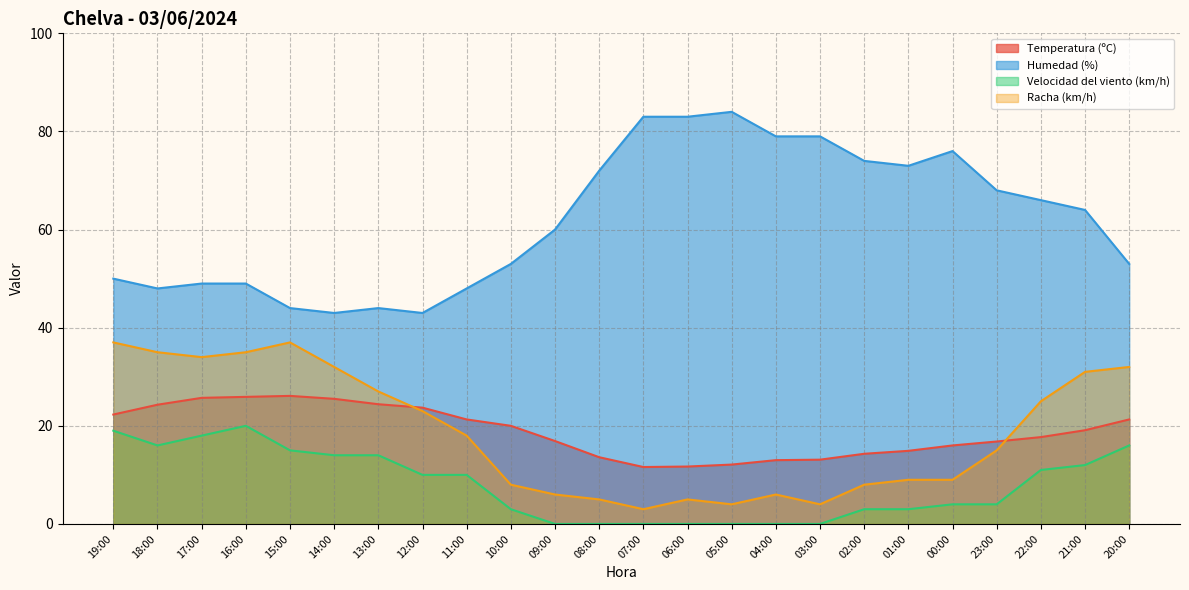

What is the difference between the maximum and second lowest values in the Humedad (%) series?

41.0